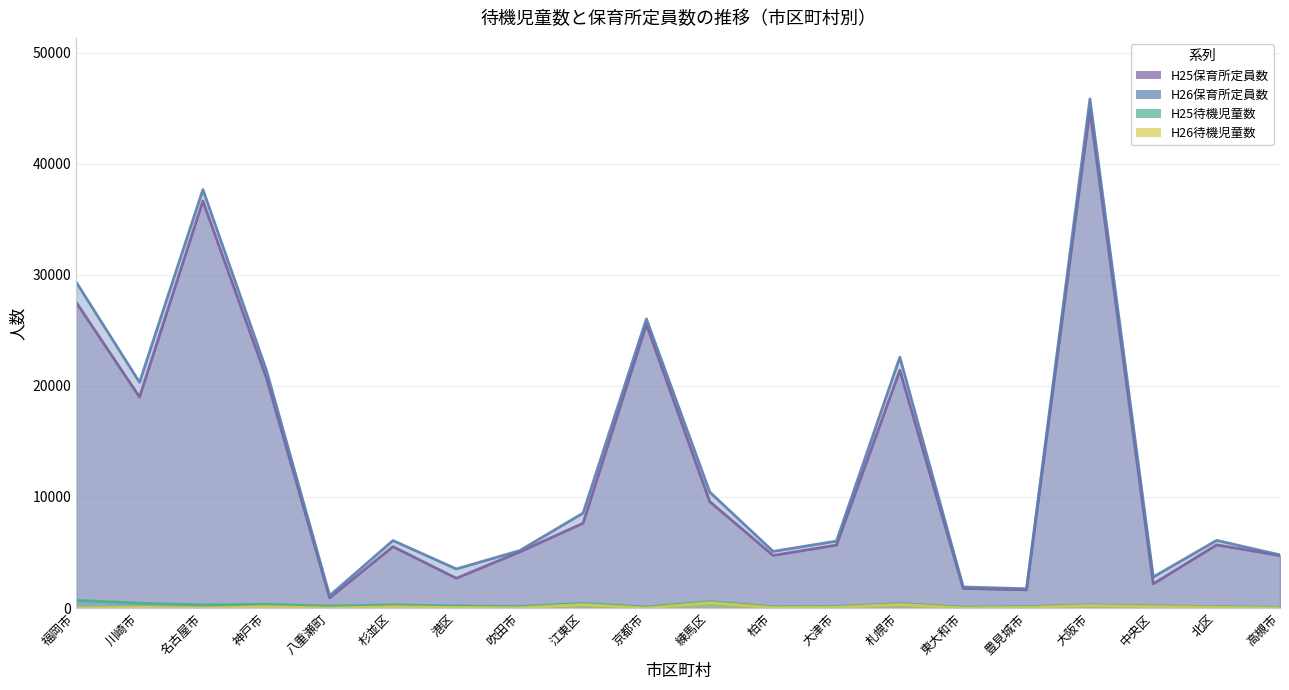

The H26待機児童数 series shows 376 at 大阪市. True or false?

False